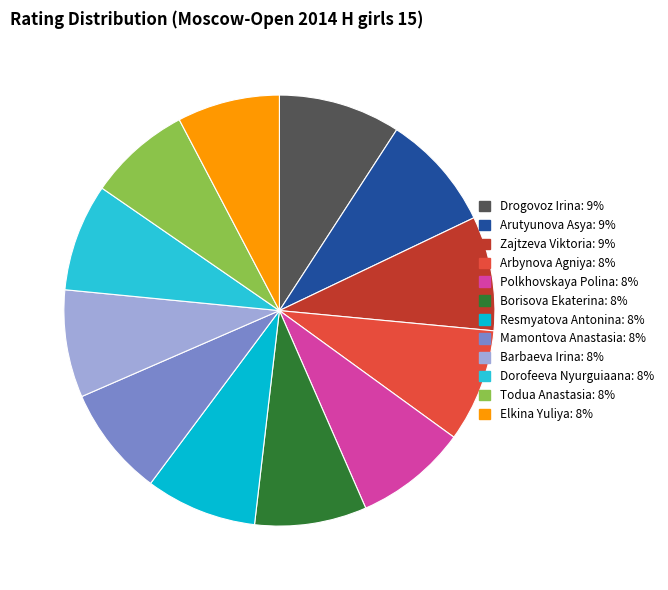

Count the number of slices in the pie.

12